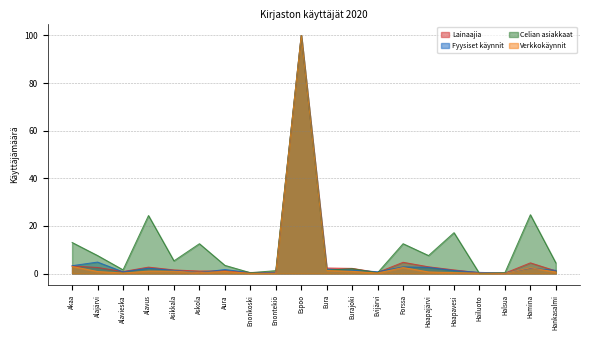

At which category does Lainaajia reach its first local valley?

Alavieska